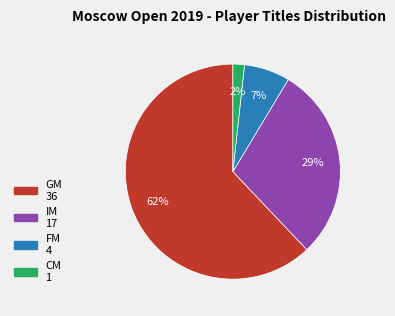

Which slice represents more than half of the pie?

GM